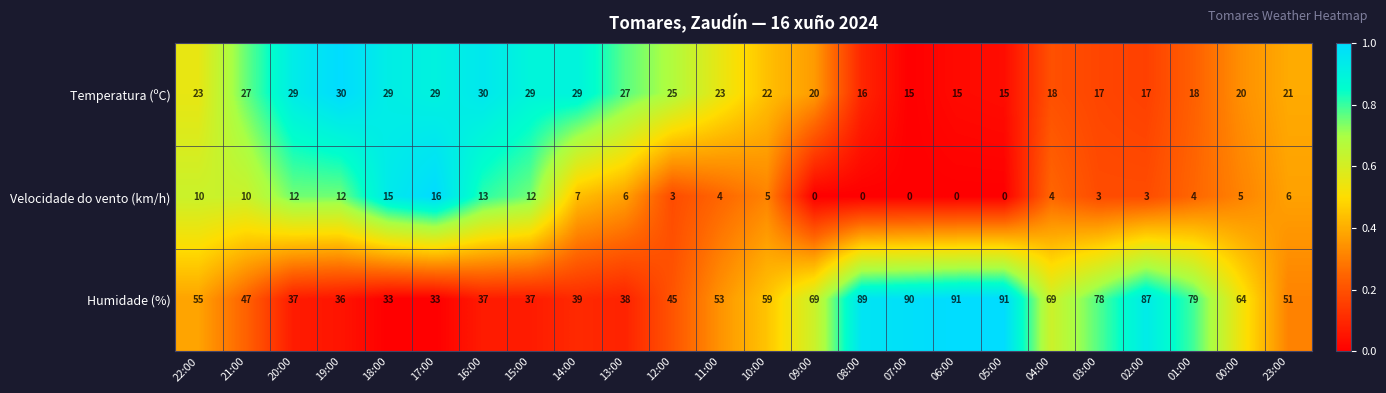

What is the total value across all series at 11:00?

80